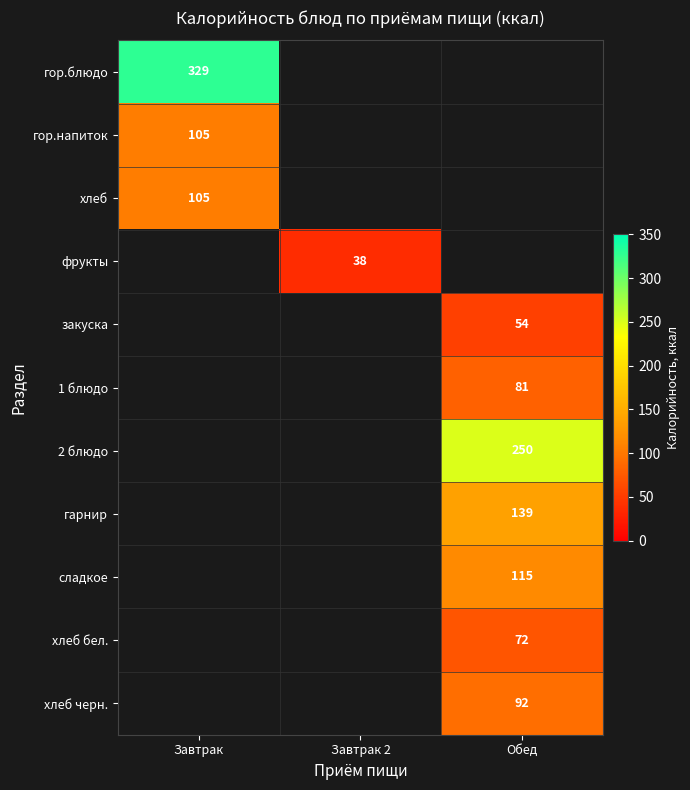

What is the greatest value displayed?

329.0